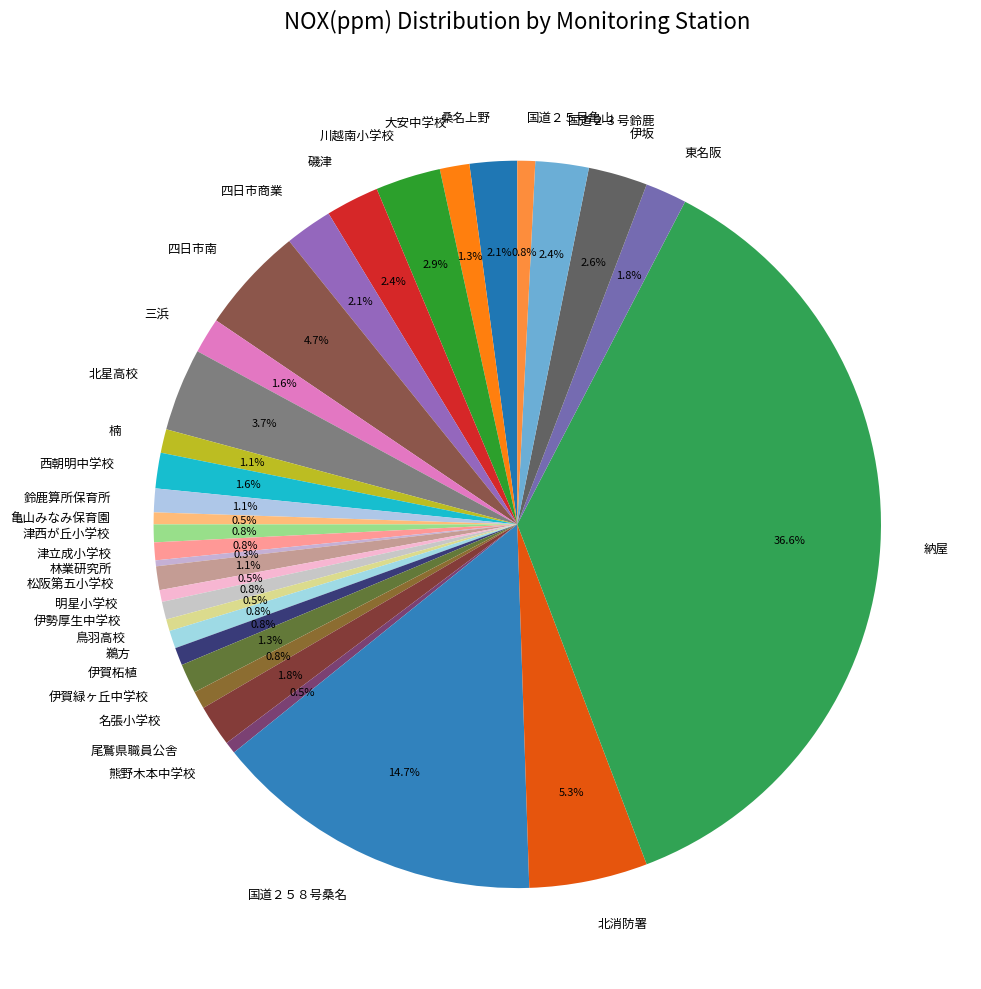

Is there any slice that represents more than half of the pie?

No